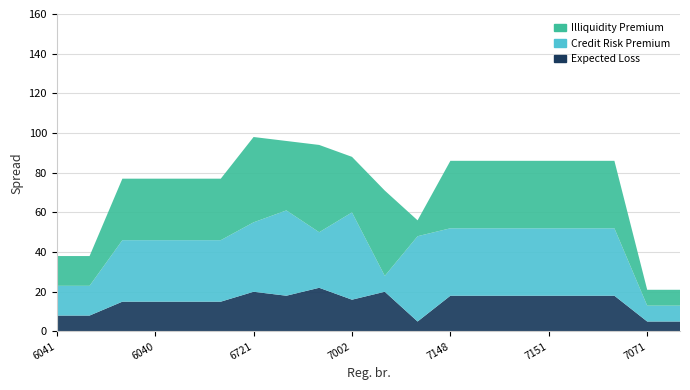

Reading right to left, transcribe all the data shown in this chart.

Illiquidity Premium: 7059=8	7071=8	7153=34	7152=34	7151=34	7150=34	7149=34	7148=34	6079=8	5983=43	7002=28	6573=44	7001=35	6721=43	6107=31	6106=31	6040=31	6039=31	6042=15	6041=15
Credit Risk Premium: 7059=8	7071=8	7153=34	7152=34	7151=34	7150=34	7149=34	7148=34	6079=43	5983=8	7002=44	6573=28	7001=43	6721=35	6107=31	6106=31	6040=31	6039=31	6042=15	6041=15
Expected Loss: 7059=5	7071=5	7153=18	7152=18	7151=18	7150=18	7149=18	7148=18	6079=5	5983=20	7002=16	6573=22	7001=18	6721=20	6107=15	6106=15	6040=15	6039=15	6042=8	6041=8